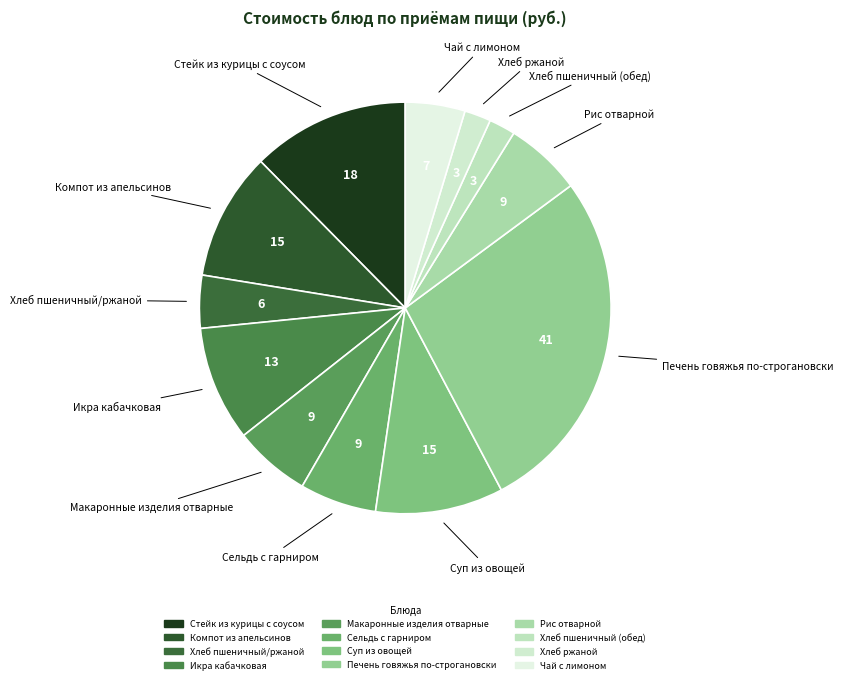

The Стейк из курицы с соусом slice represents 21% of the pie. True or false?

False